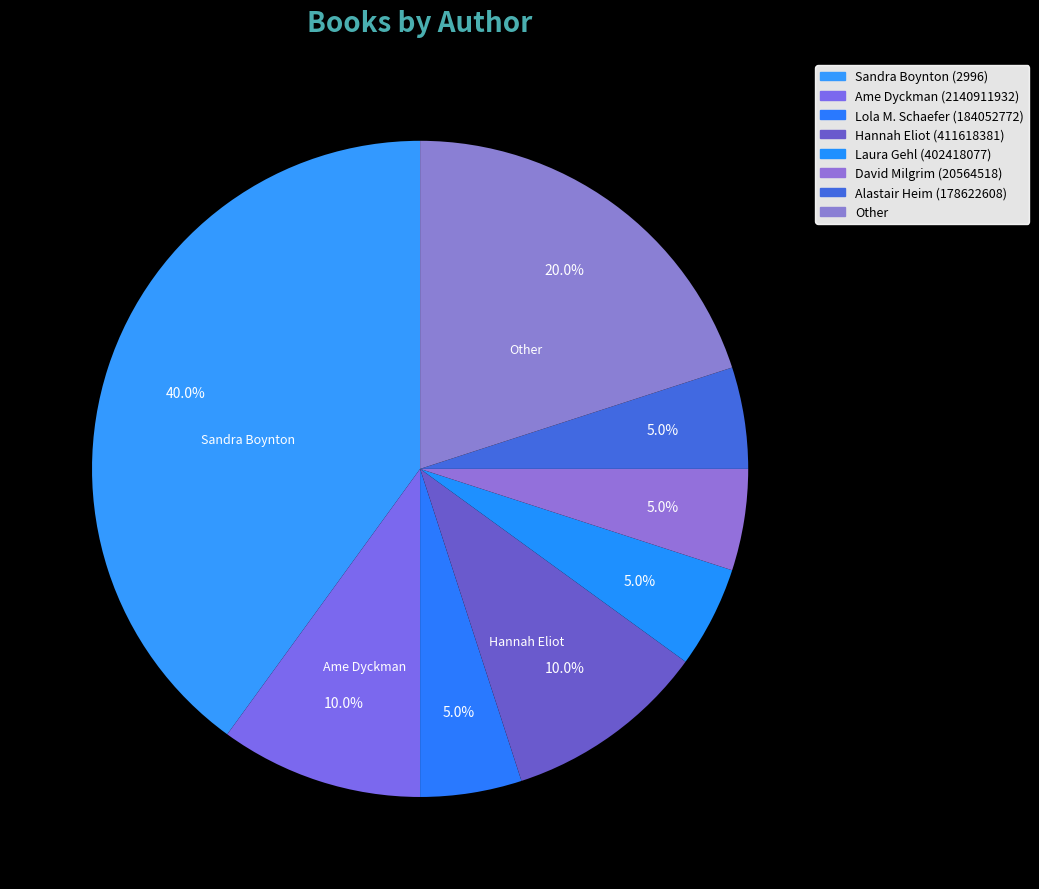

True or false: Hannah Eliot (411618381) accounts for 10% of the total.

True